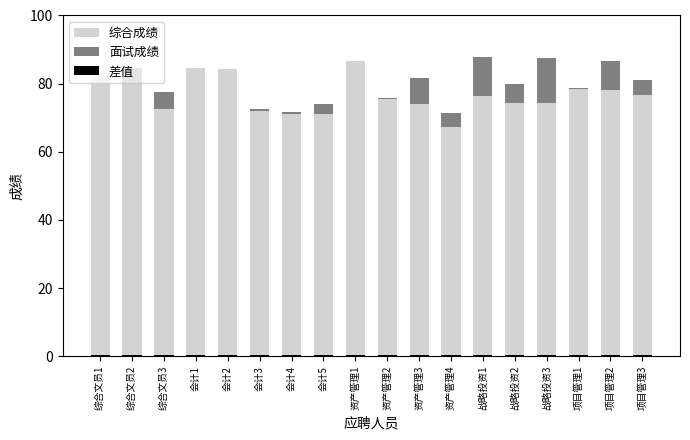

Reading left to right, list all the values displayed in this chart.

综合成绩: 83.4	79.8	72.7	84.6	84.4	72.1	71.0	71.0	86.6	75.3	74.1	67.3	76.2	74.4	74.4	78.5	78.1	76.8
面试成绩: 0.0	4.8	4.9	0.0	0.0	0.6	0.7	3.0	0.0	0.5	7.5	4.1	11.5	5.6	13.2	0.2	8.5	4.5
差值: 0.3	0.3	0.3	0.3	0.3	0.3	0.3	0.3	0.3	0.3	0.3	0.3	0.3	0.3	0.3	0.3	0.3	0.3